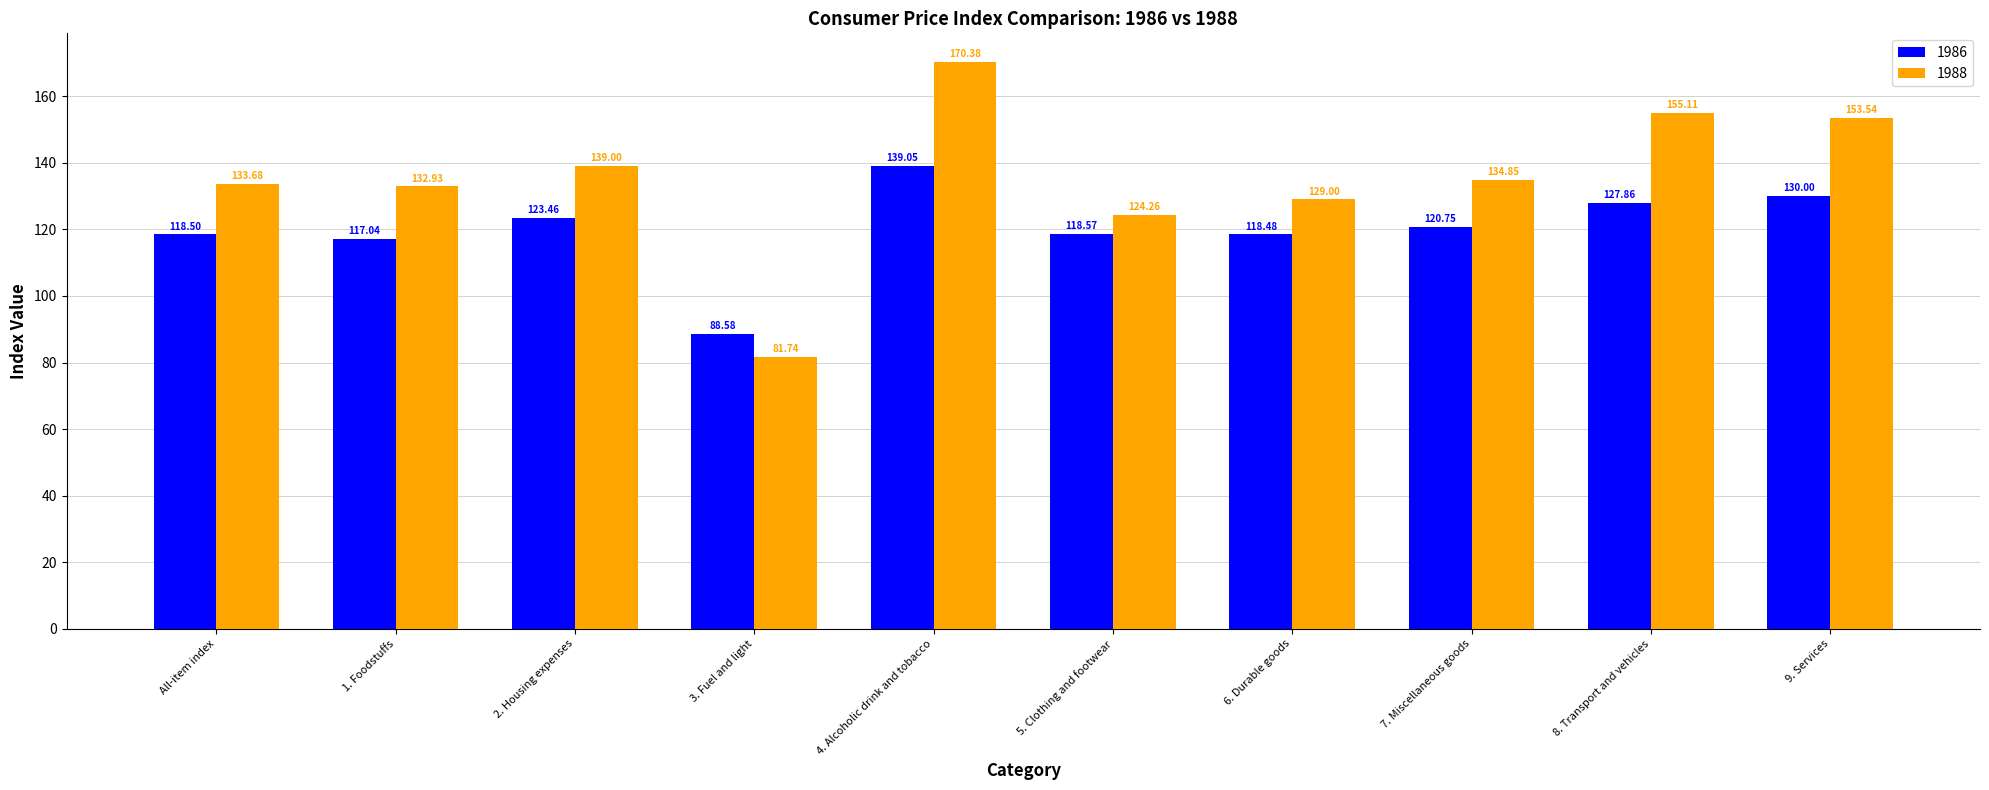

What is the smallest value displayed?

81.7